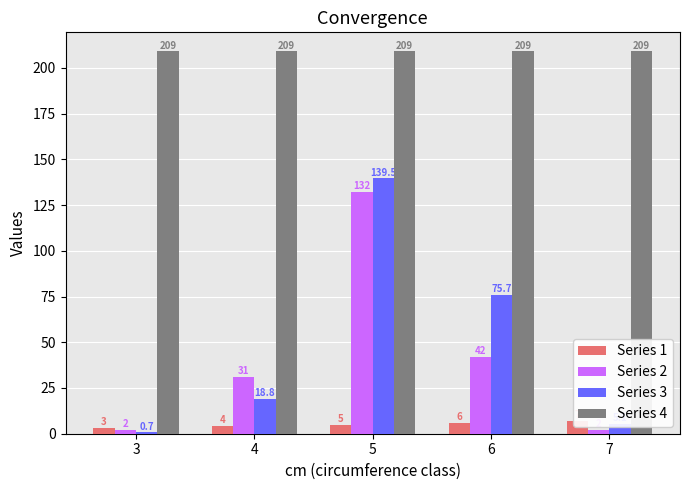

Between 4 and 6, which series saw the biggest shift?

Series 3